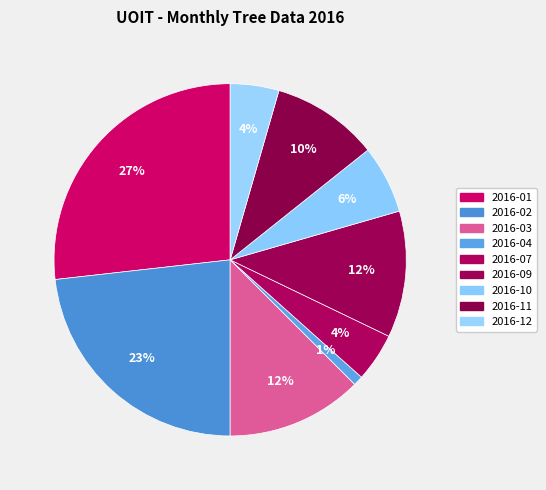

The 2016-12 slice represents 4% of the pie. True or false?

True